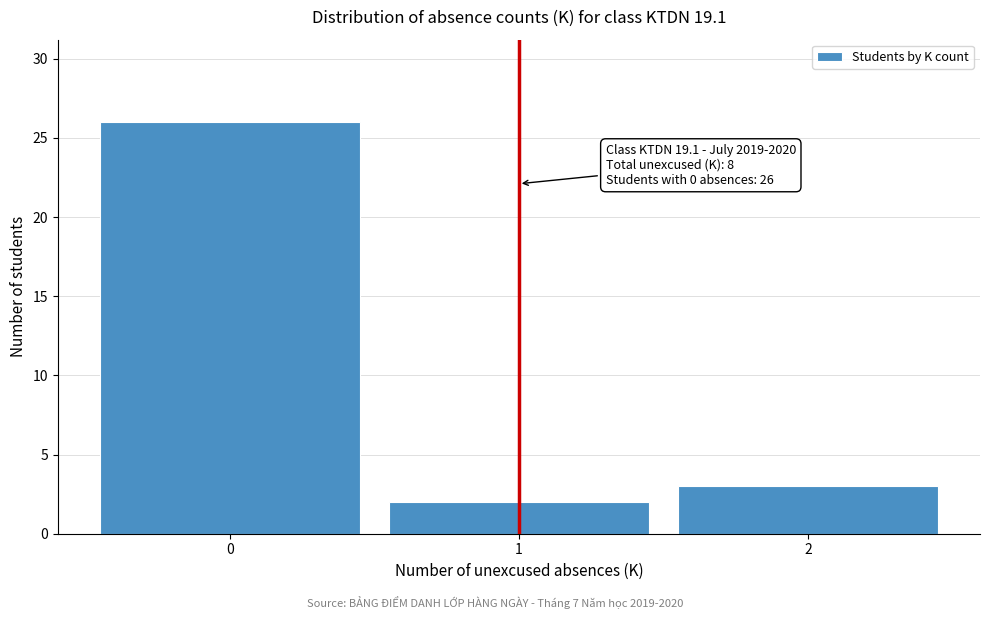

Over which range of the x-axis is the bar tallest?

-0.5 to 0.5